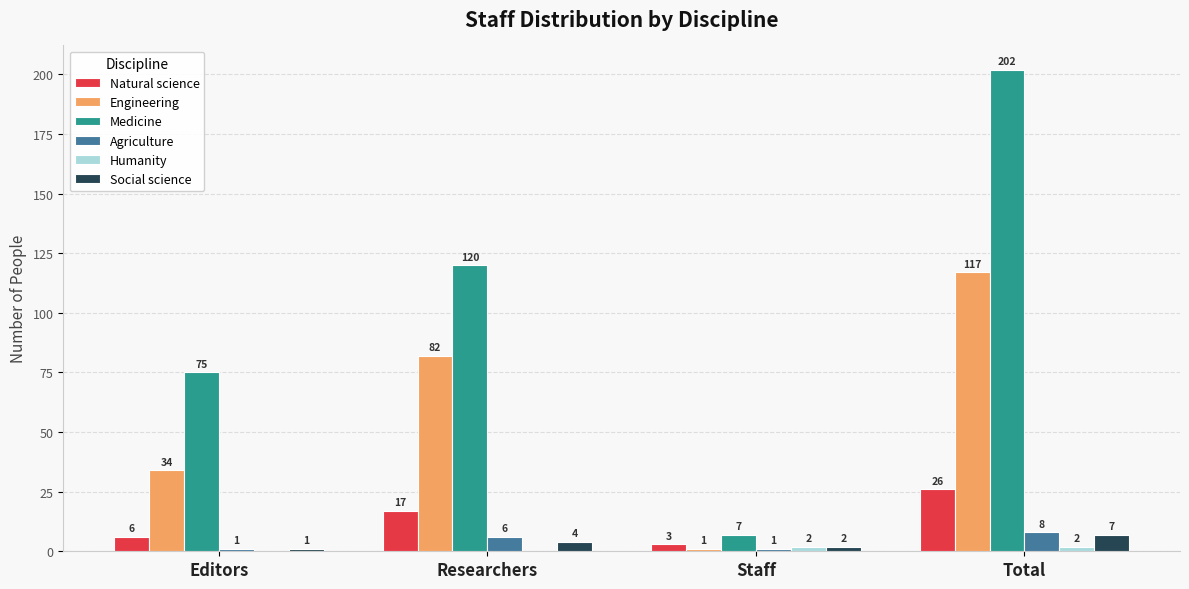

Are the bars grouped side by side (vs. stacked)?

Yes